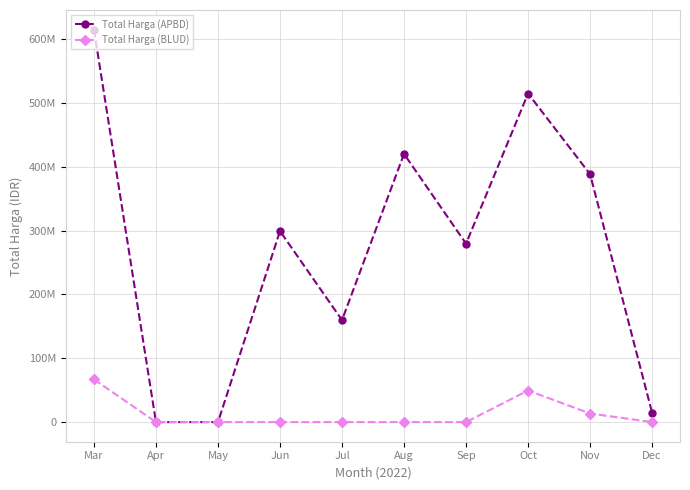

What is the sum of all Total Harga (APBD) values?

2691057395